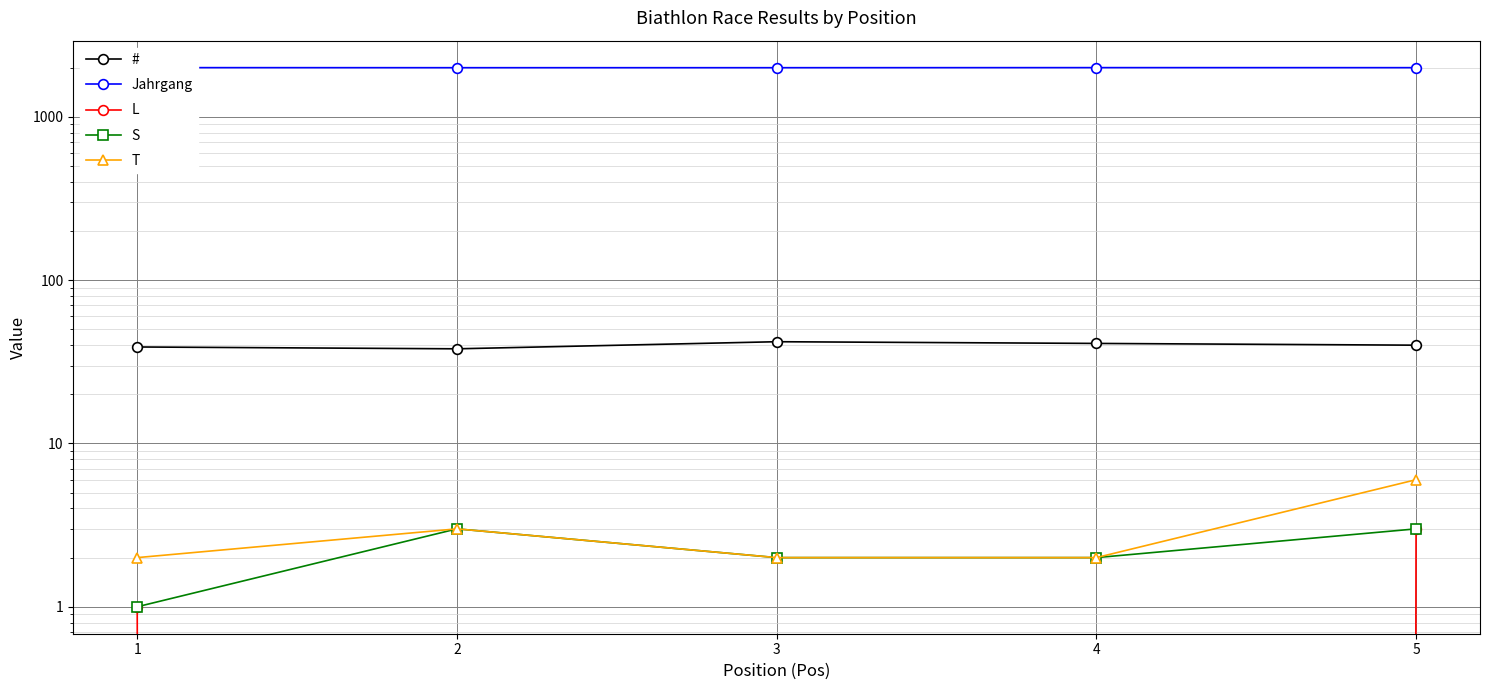

Reading left to right, list all the values displayed in this chart.

#: 39	38	42	41	40
Jahrgang: 2004	2002	2002	2004	2003
L: 1	0	0	0	3
S: 1	3	2	2	3
T: 2	3	2	2	6